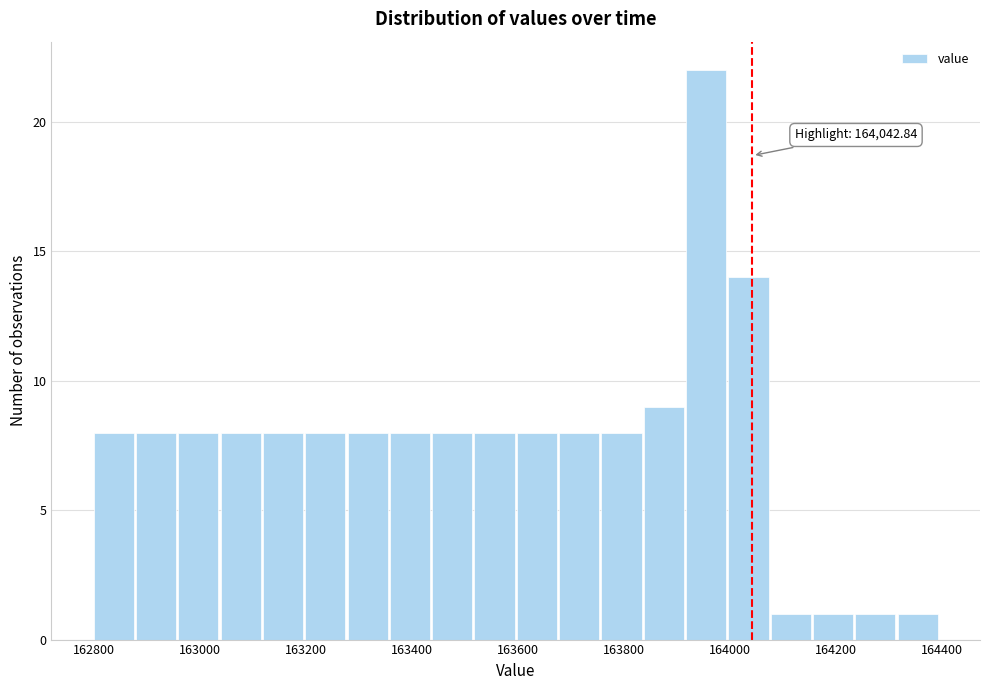

Around what value on the x-axis is the tallest bar? Give the approximate position of its centre, as read against the axis.

163960